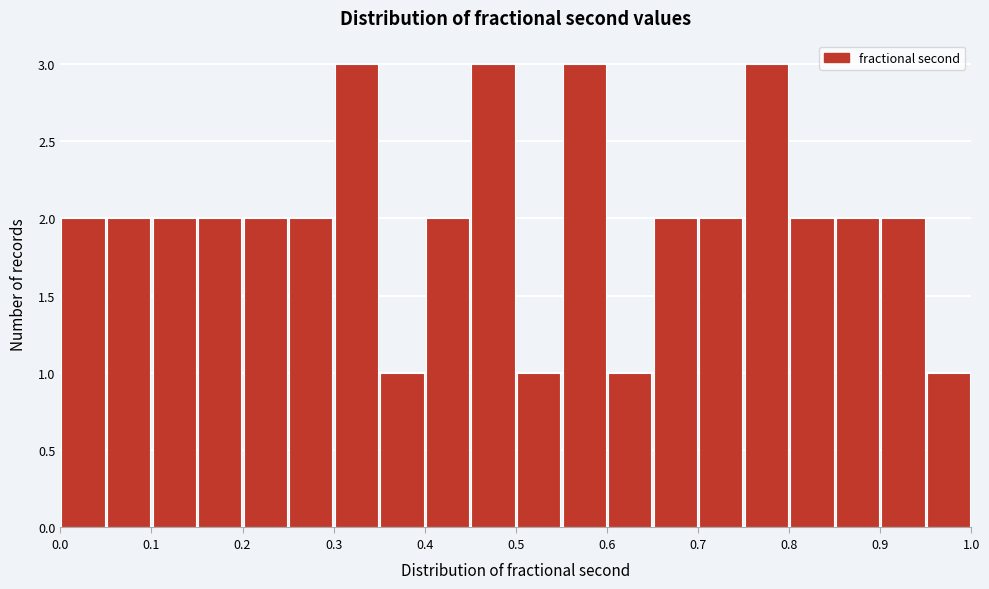

How tall is the bar that spans 0.65 to 0.70 on the x-axis? The values are not printed on the chart, so give them approximately, as read against the axis.

2